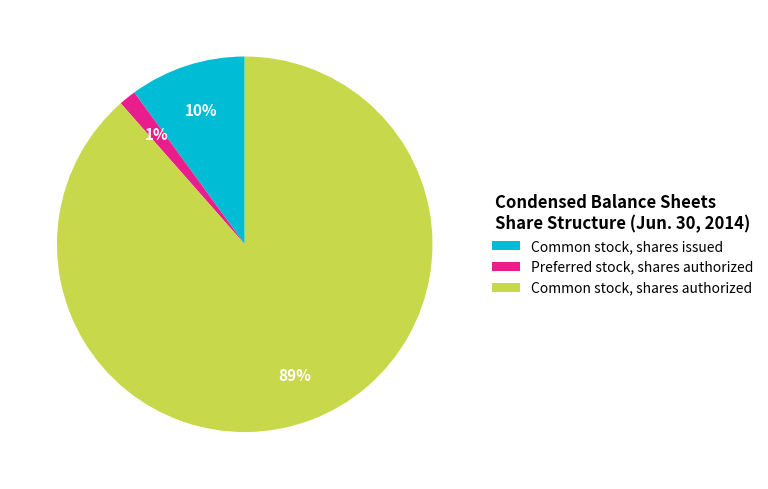

What is the ratio of the value at Preferred stock, shares authorized to the value at Common stock, shares issued?

0.1